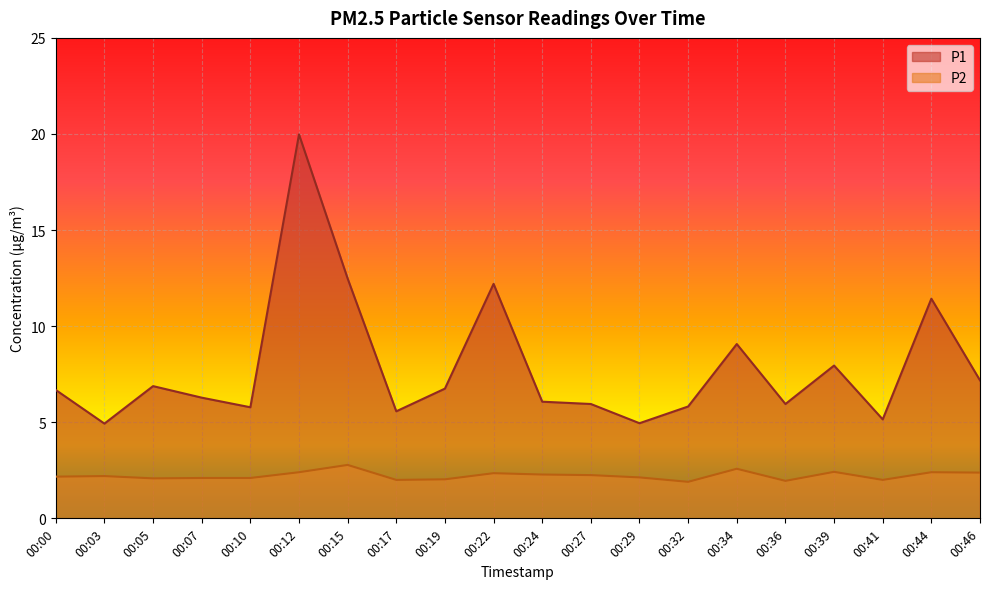

True or false: P2 has more than 0 points higher than both neighbors.

True